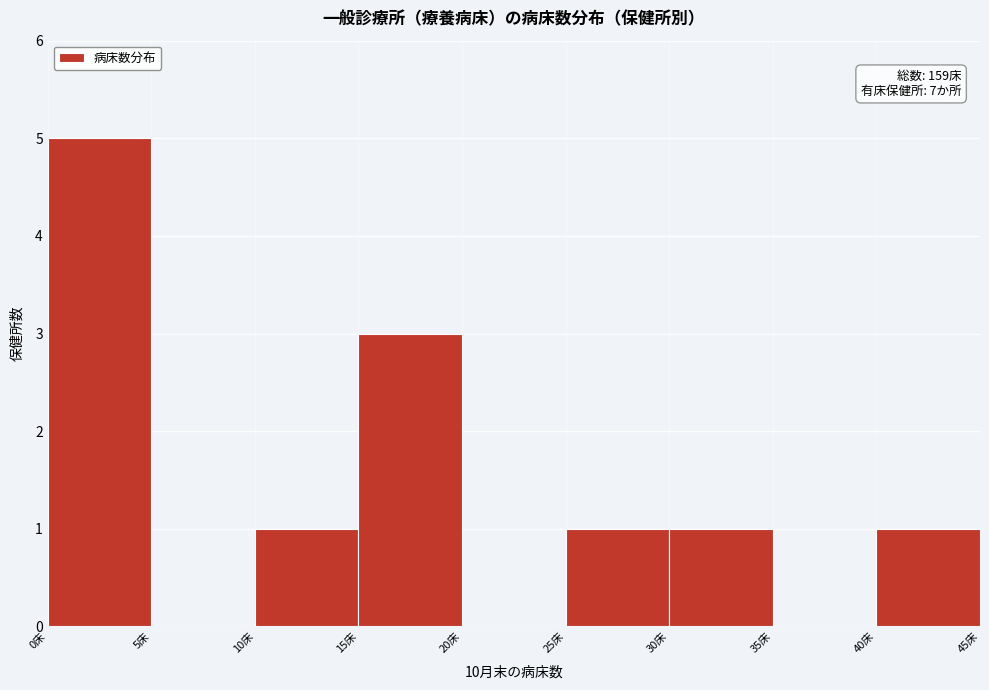

Over which range of the x-axis is the bar tallest?

0 to 5